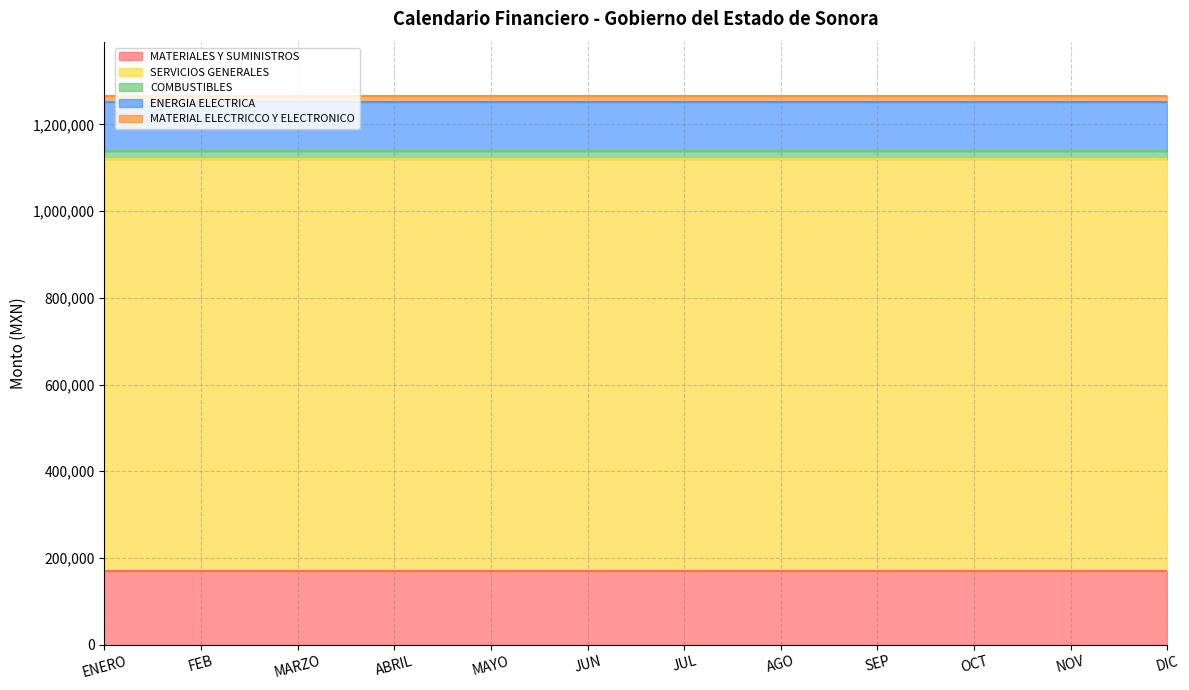

What position from the right is NOV?

2